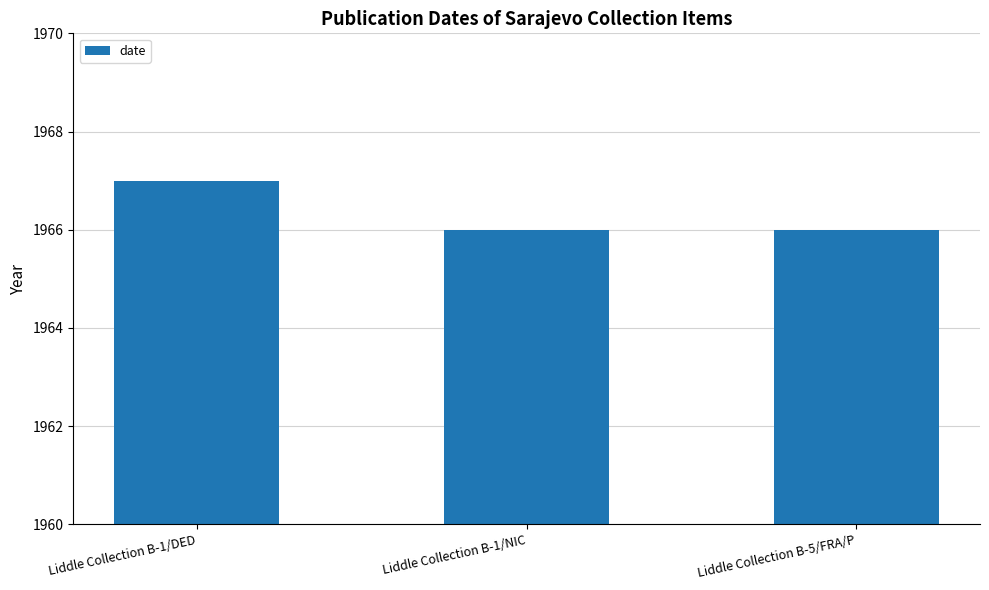

What is the label of the 3rd bar from the right?

Liddle Collection B-1/DED